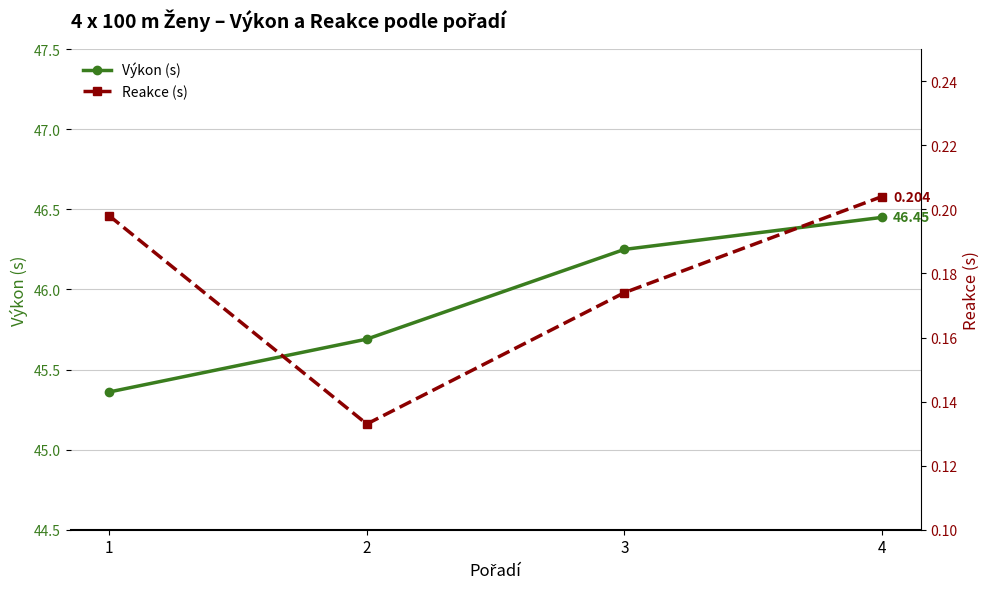

Reading right to left, what are all the values shown in this chart?

Výkon (s): 4=46.5	3=46.2	2=45.7	1=45.4
Reakce (s): 4=0.2	3=0.2	2=0.1	1=0.2